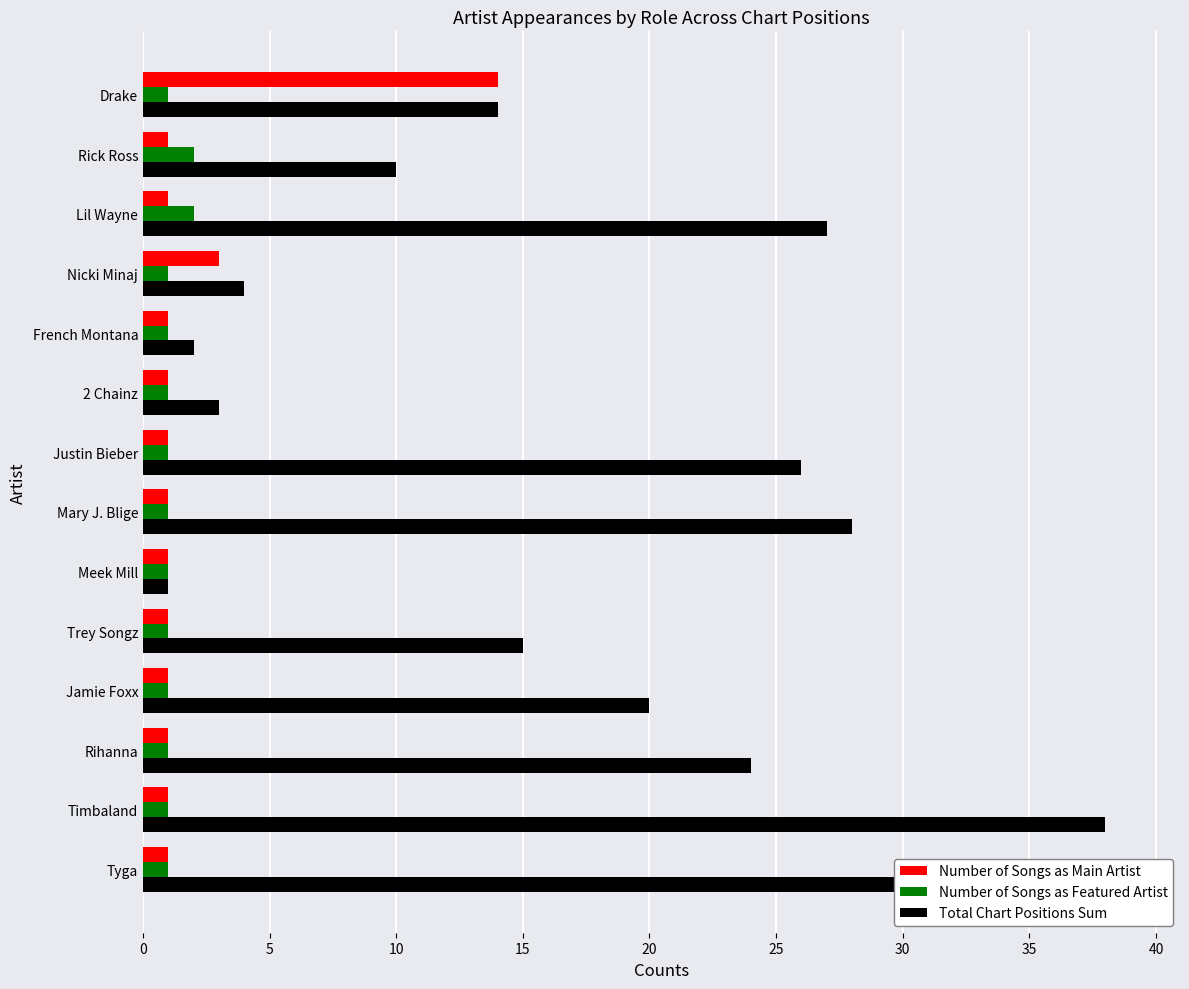

What is the average value of the Total Chart Positions Sum series?

18